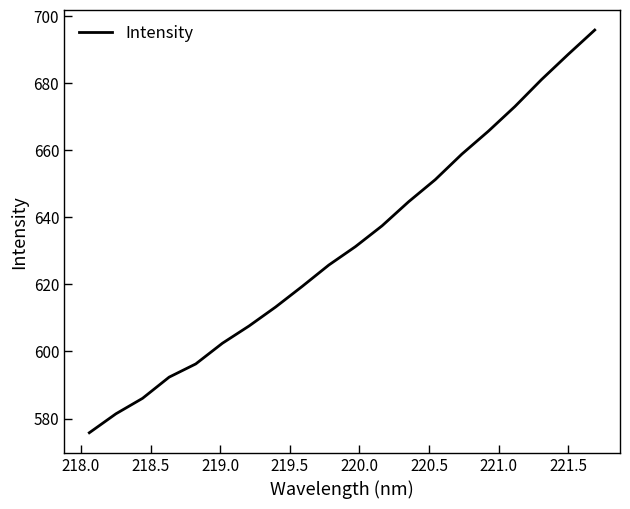

What is the greatest value displayed?

695.8